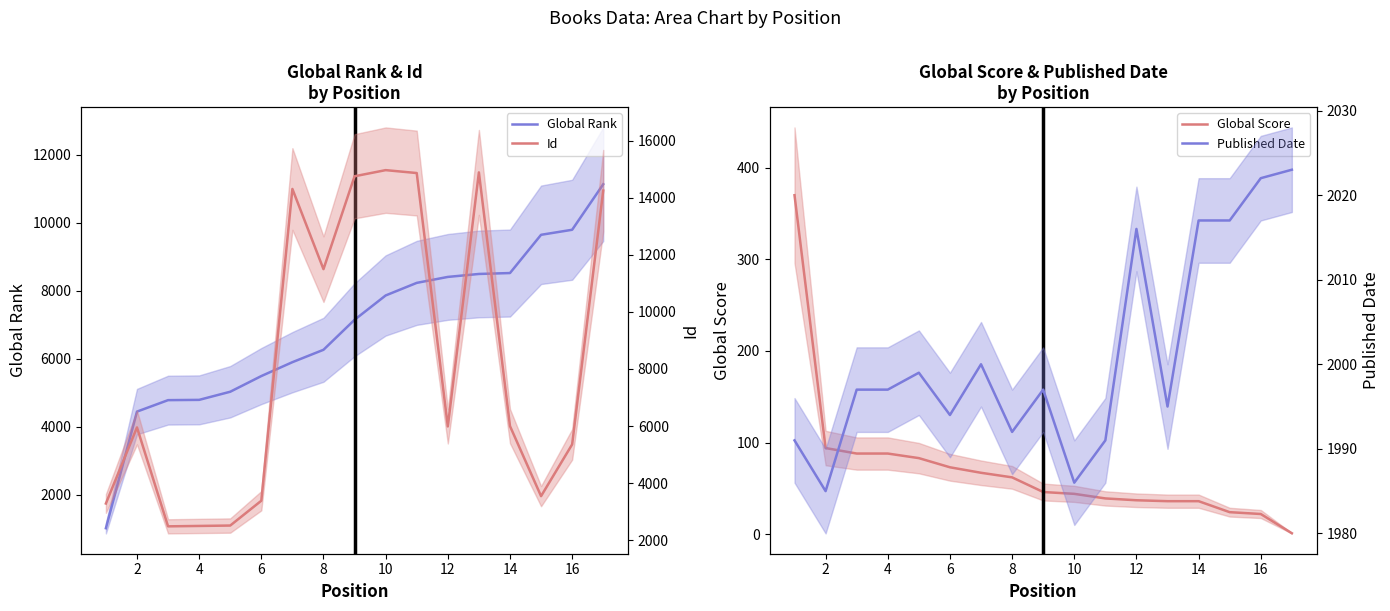

Reading left to right, transcribe all the data shown in this chart.

Global Rank: 1024	4451	4788	4796	5035	5496	5904	6268	7150	7865	8235	8410	8497	8524	9648	9796	11134
Global Score: 370	94	88	88	83	73	67	62	46	44	39	37	36	36	24	22	1
Id: 3283	5951	2482	2496	2510	3380	14312	11500	14757	14972	14870	5985	14893	5998	3541	5355	14254
Published Date: 1991	1985	1997	1997	1999	1994	2000	1992	1997	1986	1991	2016	1995	2017	2017	2022	2023